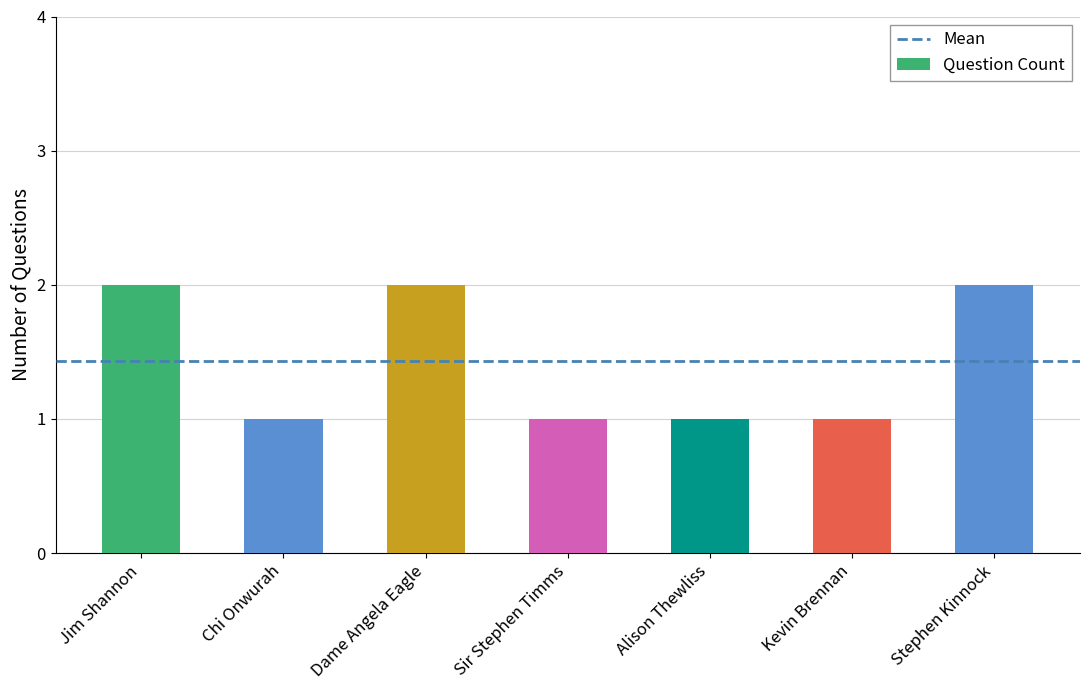

Approximately how many times larger is the value at Jim Shannon compared to Chi Onwurah?

2.0